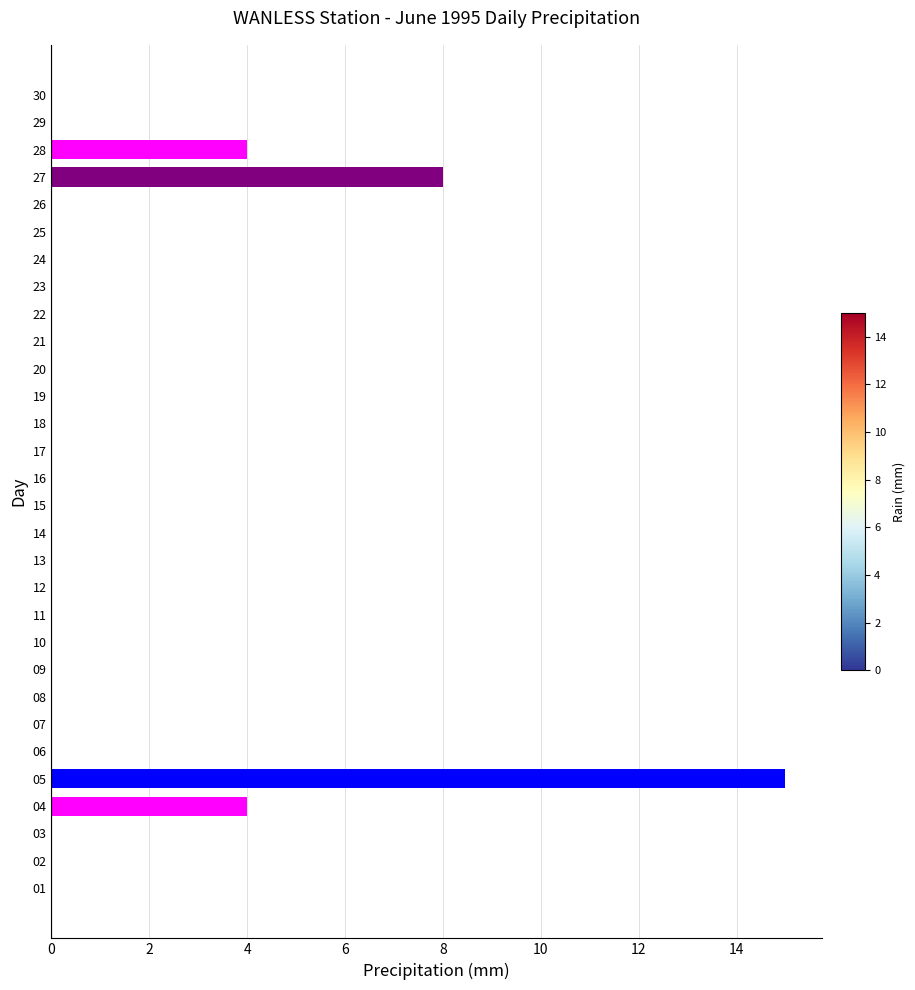

Reading bottom to top, list all the values displayed in this chart.

01=0	02=0	03=0	04=4	05=15	06=0	07=0	08=0	09=0	10=0	11=0	12=0	13=0	14=0	15=0	16=0	17=0	18=0	19=0	20=0	21=0	22=0	23=0	24=0	25=0	26=0	27=8	28=4	29=0	30=0